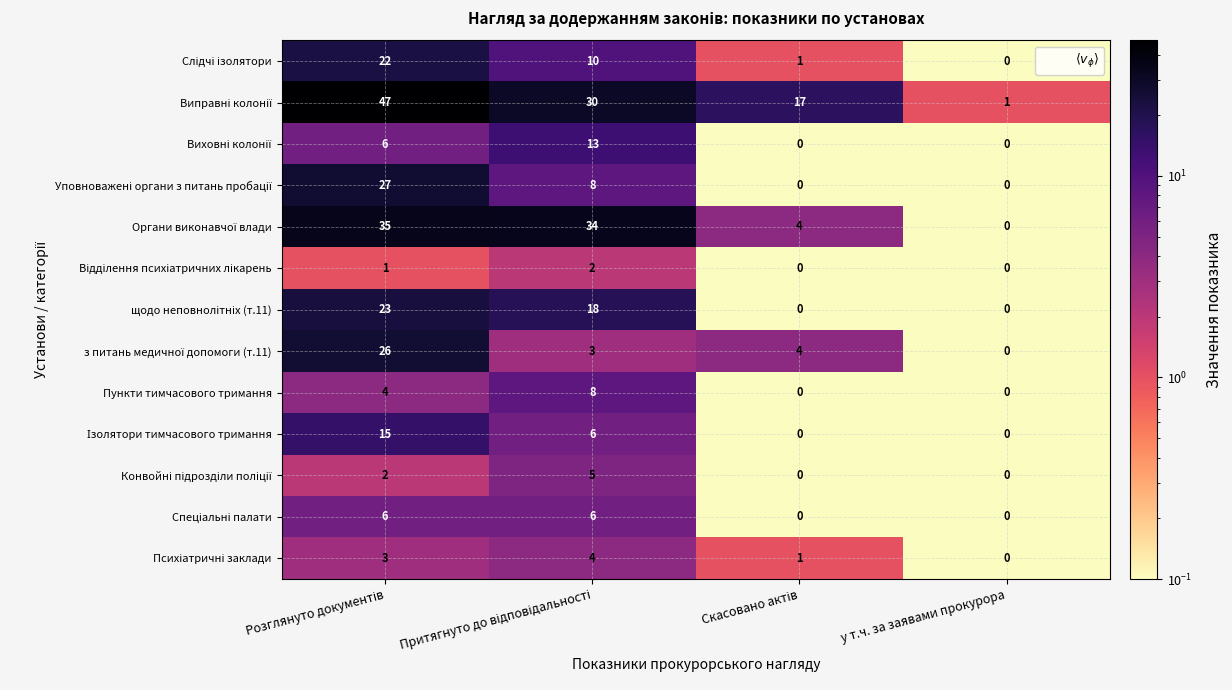

At which category is the sum across all series the highest?

Розглянуто документів